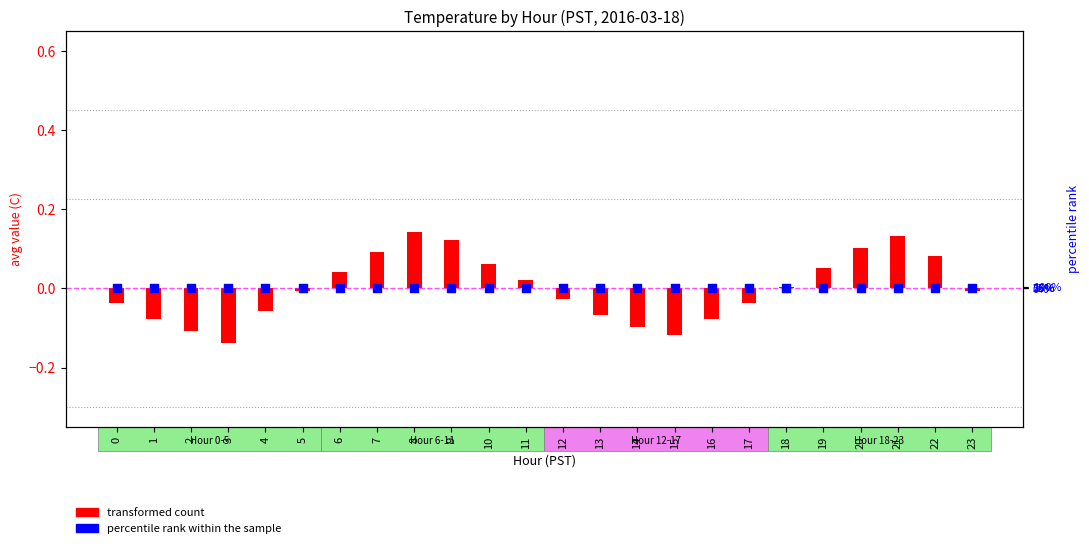

Is the value of percentile rank within the sample at 12 greater than the value of transformed count at 13?

Yes